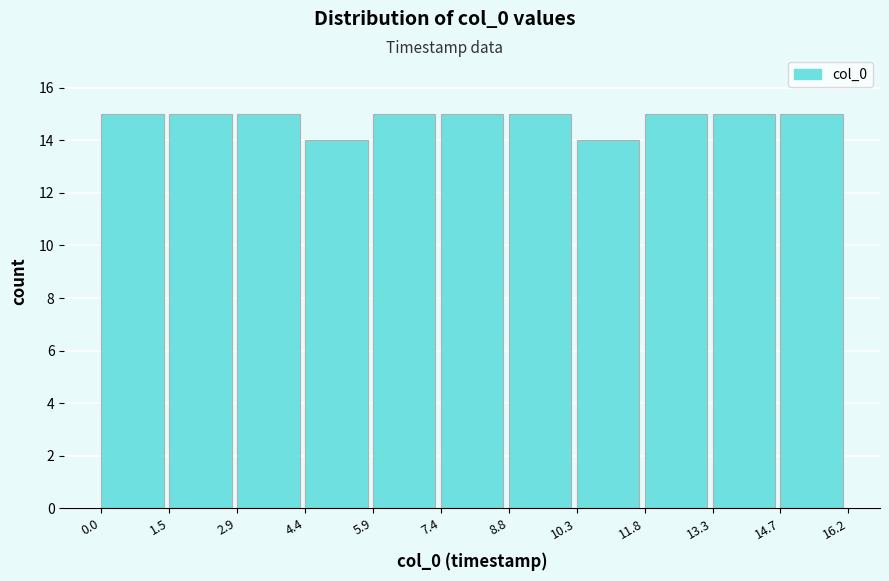

Reading left to right, transcribe this chart: for each bar, give the range it covers on the x-axis and its height. The values are not printed on the chart, so give them approximately, as read against the axis.

0.0 to 1.5: 15
1.5 to 2.9: 15
2.9 to 4.4: 15
4.4 to 5.9: 14
5.9 to 7.4: 15
7.4 to 8.8: 15
8.8 to 10.3: 15
10.3 to 11.8: 14
11.8 to 13.3: 15
13.3 to 14.7: 15
14.7 to 16.2: 15